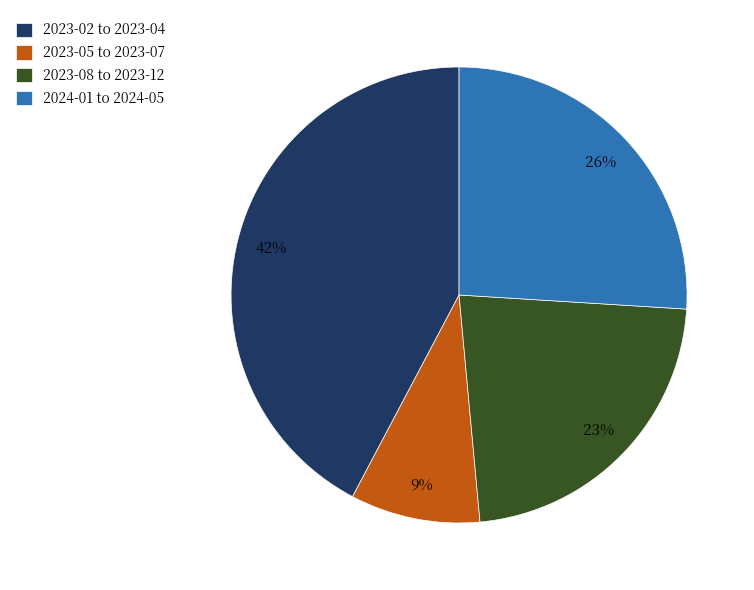

Approximately how many times larger is the value at 2023-08 to 2023-12 compared to 2023-02 to 2023-04?

0.5